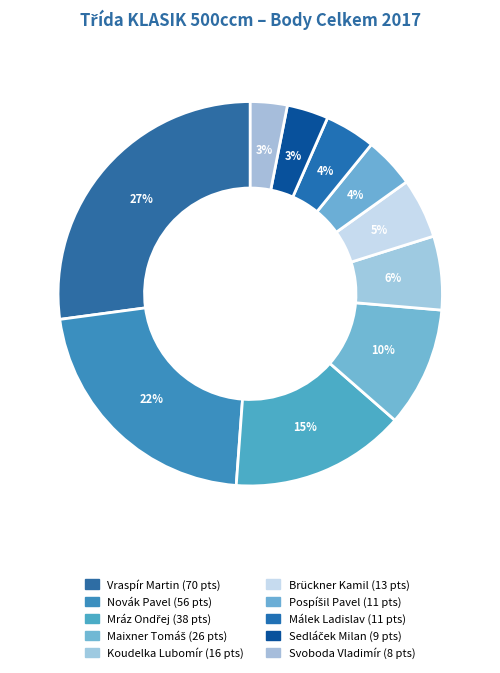

To the nearest percent, what is the difference between the largest and smallest slice percentages?

24%